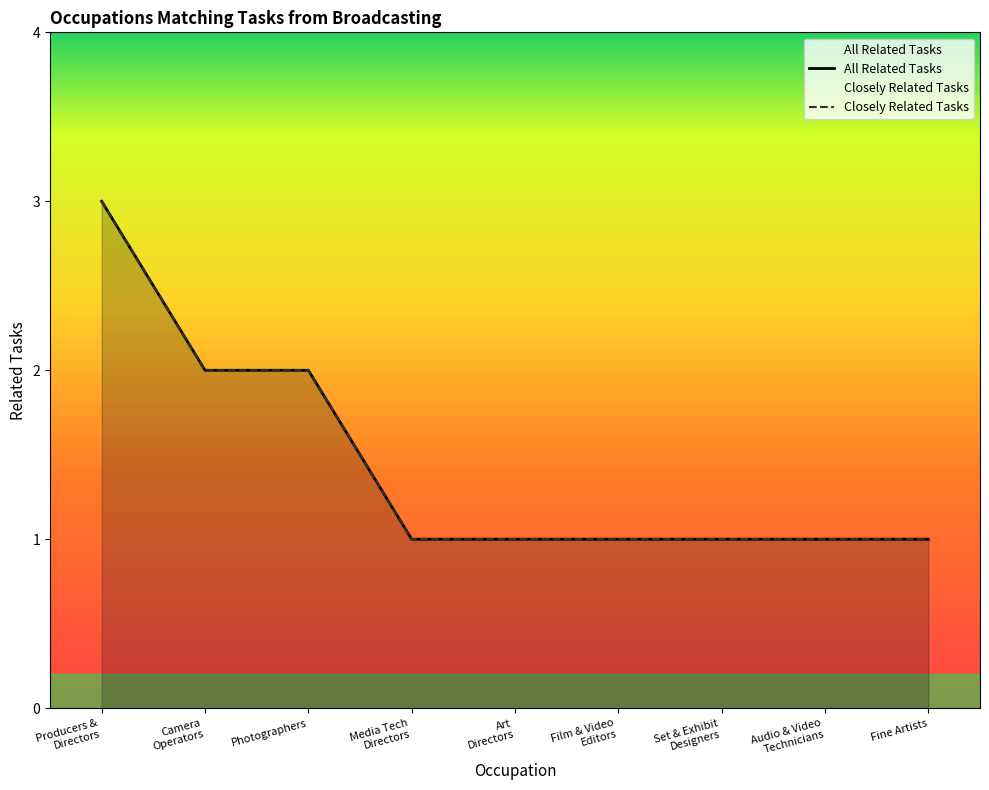

True or false: there are more than 0 points higher than both neighbors.

False